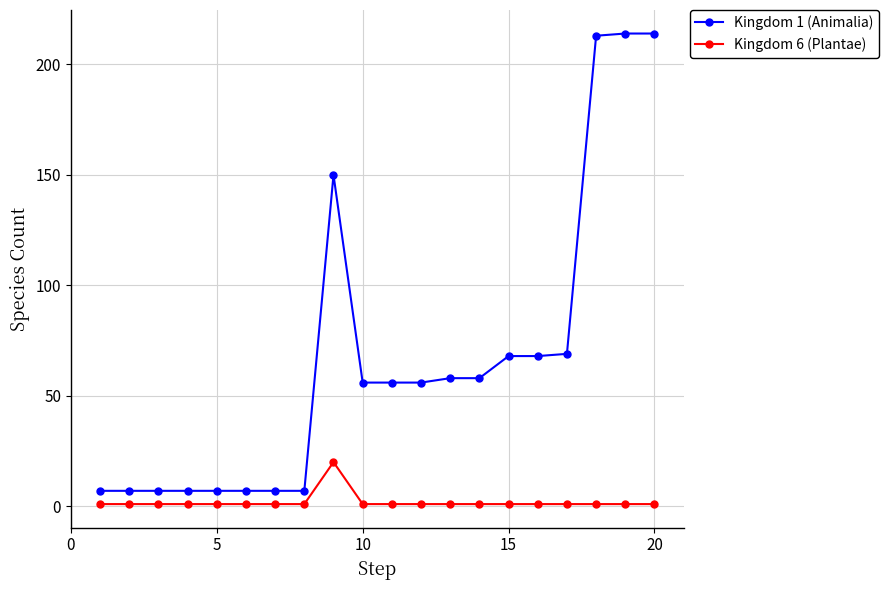

List the series in order of their overall mean, lowest first.

Kingdom 6 (Plantae), Kingdom 1 (Animalia)